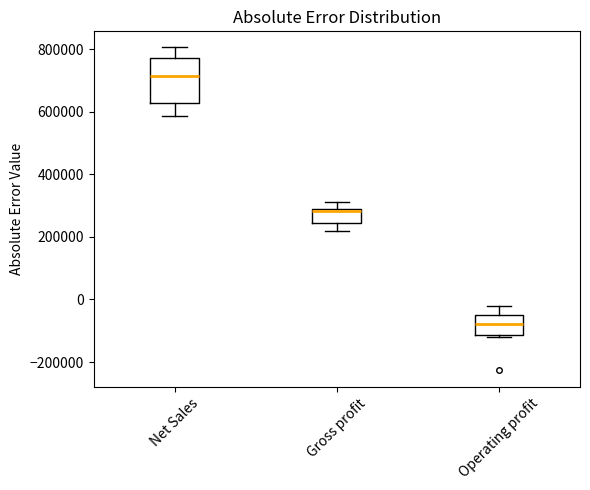

Comparing the boxes themselves (not the whiskers), which one is the tallest?

Net Sales